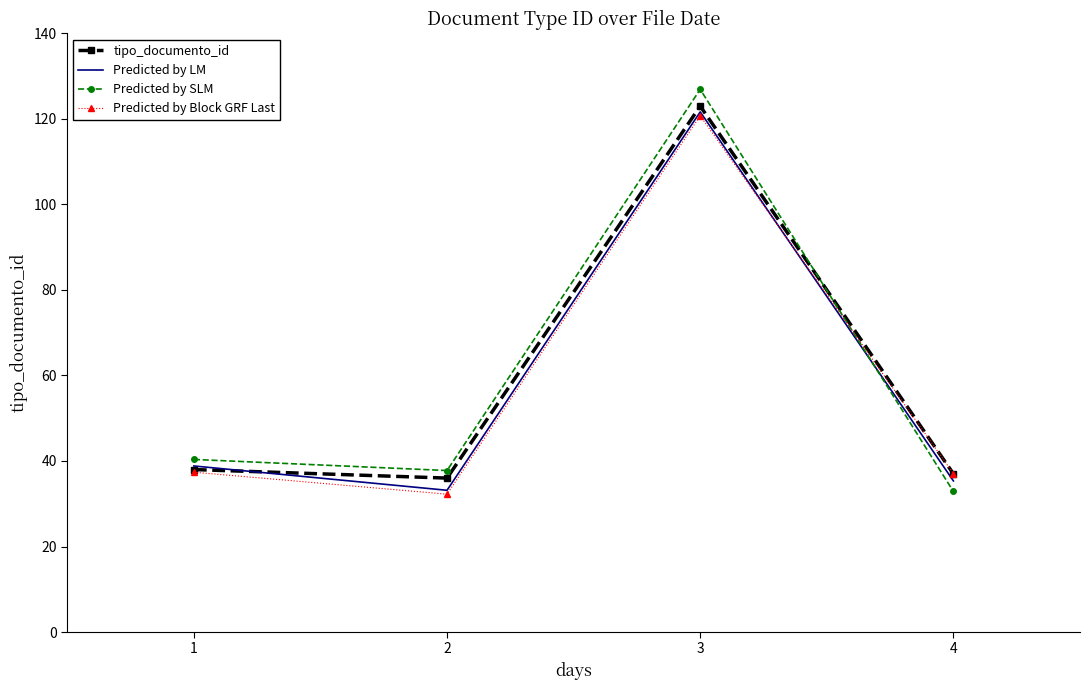

What is the total value across all series at 2?

139.2